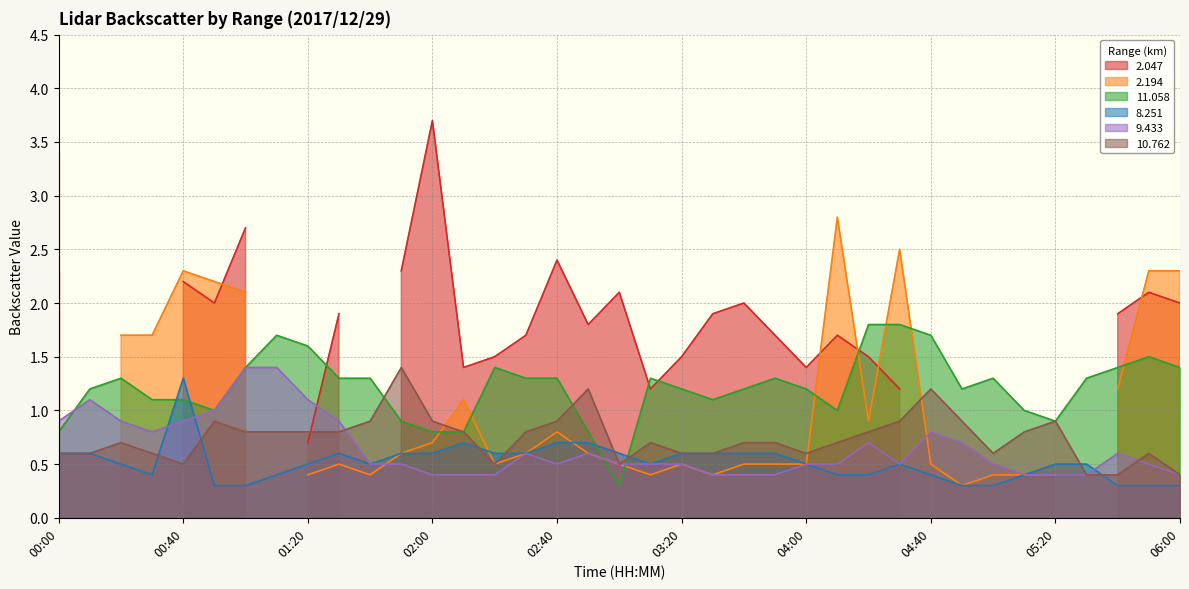

Which series has the largest total across all categories?

 11.058